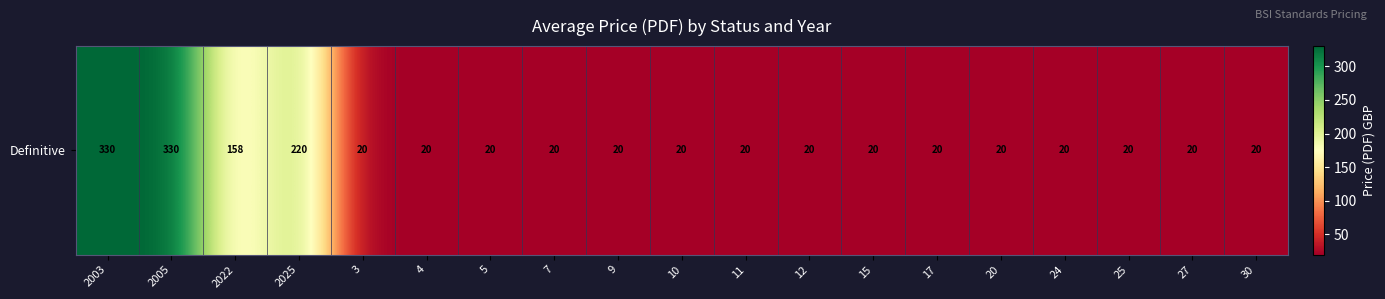

List the labels in order of value, smallest first.

3, 4, 5, 7, 9, 10, 11, 12, 15, 17, 20, 24, 25, 27, 30, 2022, 2025, 2003, 2005